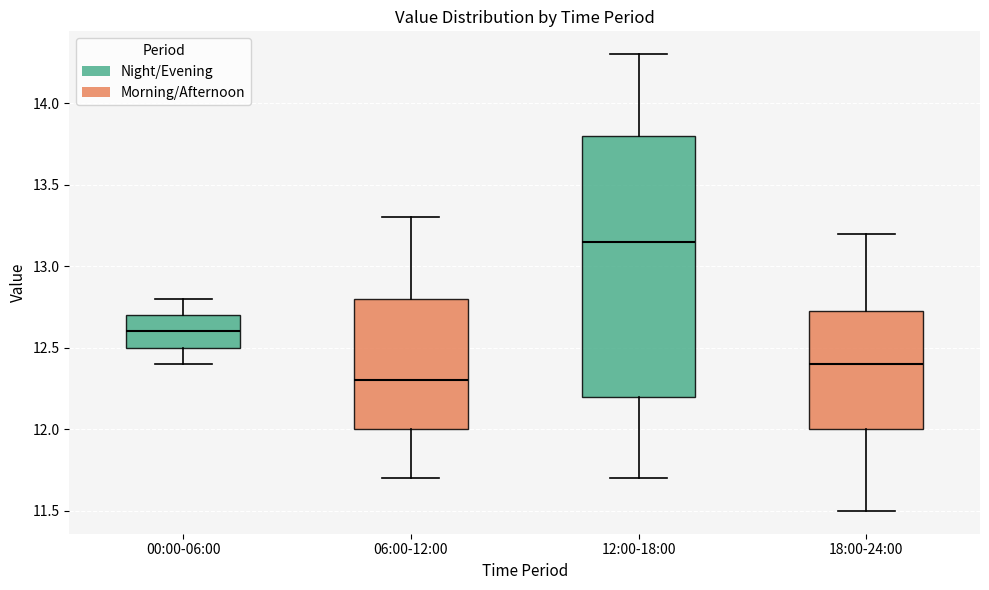

Reading left to right, read every box against the y-axis: the position of its median line, the range the box covers, and the ends of its whiskers. The values are not printed on the chart, so give them approximately, as read against the axis.

00:00-06:00: median 12.60, box 12.50 to 12.70, whiskers 12.40 to 12.80
06:00-12:00: median 12.30, box 12.00 to 12.80, whiskers 11.70 to 13.30
12:00-18:00: median 13.15, box 12.20 to 13.80, whiskers 11.70 to 14.30
18:00-24:00: median 12.40, box 12.00 to 12.75, whiskers 11.50 to 13.20